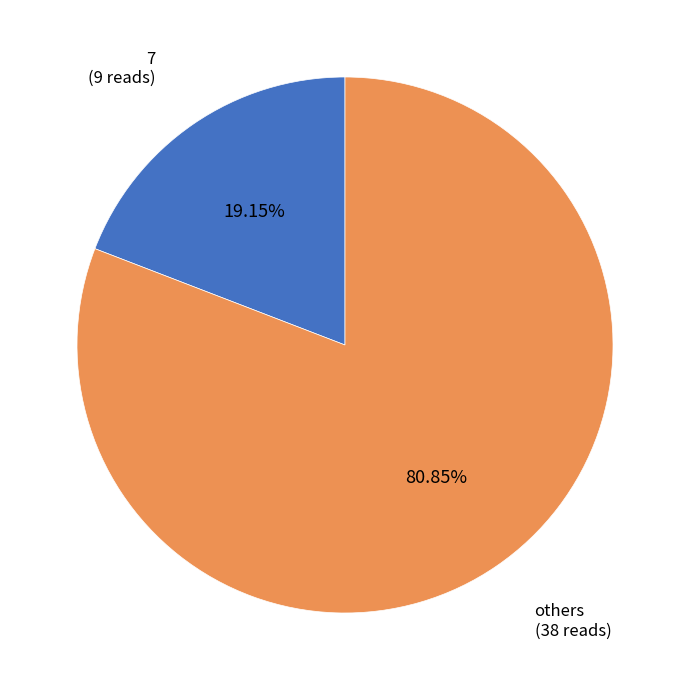

Approximately how many times larger is the value at others compared to 7?

4.2